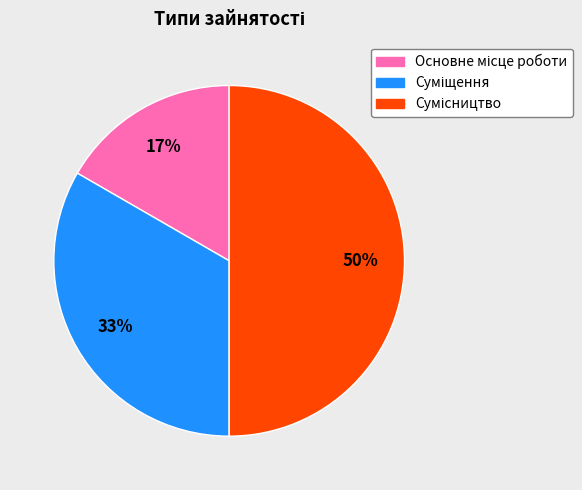

To the nearest percent, what is the difference between the largest and smallest slice percentages?

33%